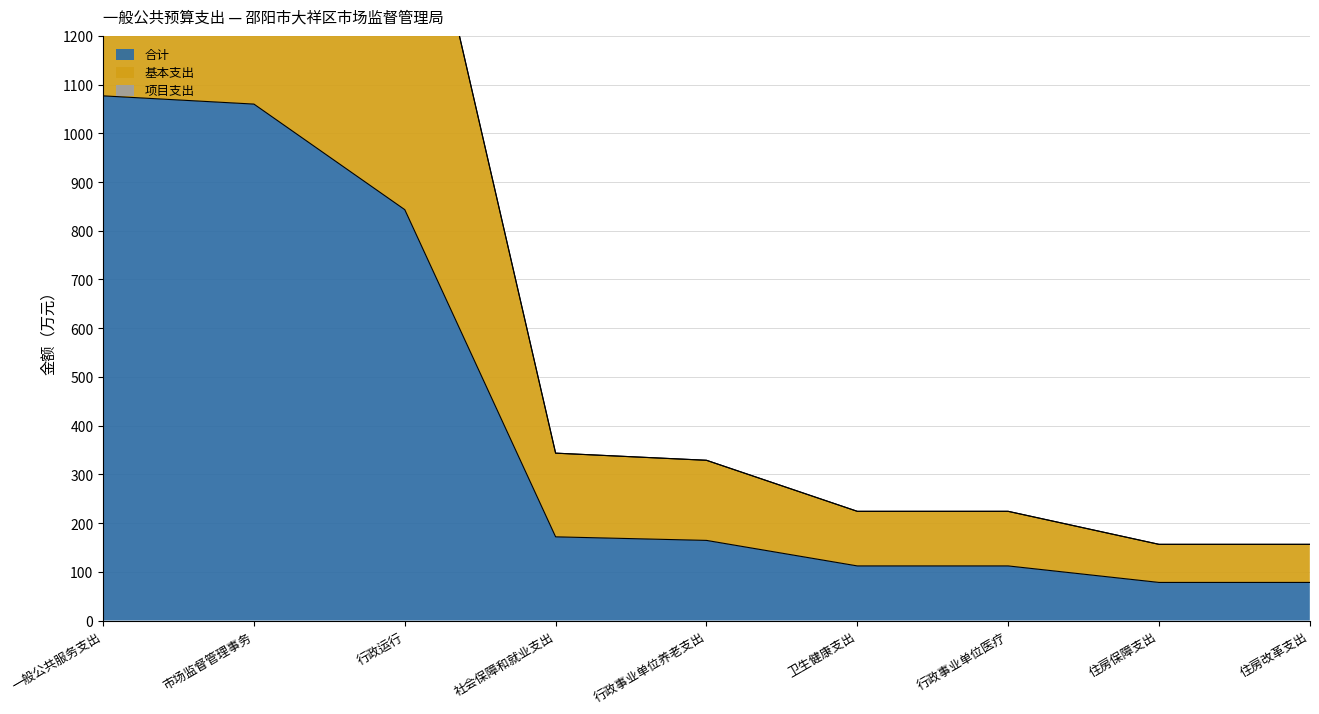

Which series has the largest range (max minus min)?

基本支出